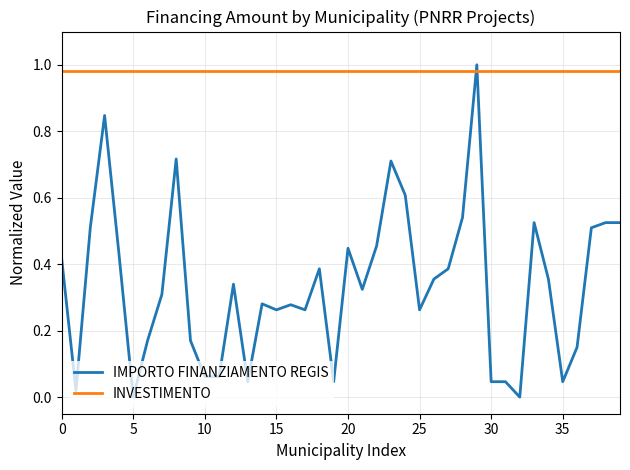

Which series has the largest total across all categories?

INVESTIMENTO